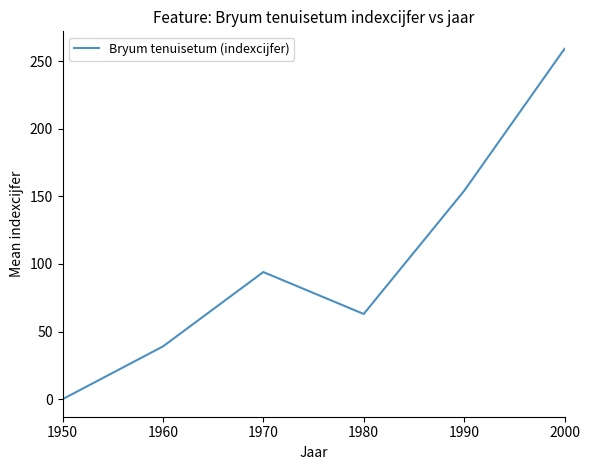

Rank the categories by value from lowest to highest.

1950, 1960, 1980, 1970, 1990, 2000